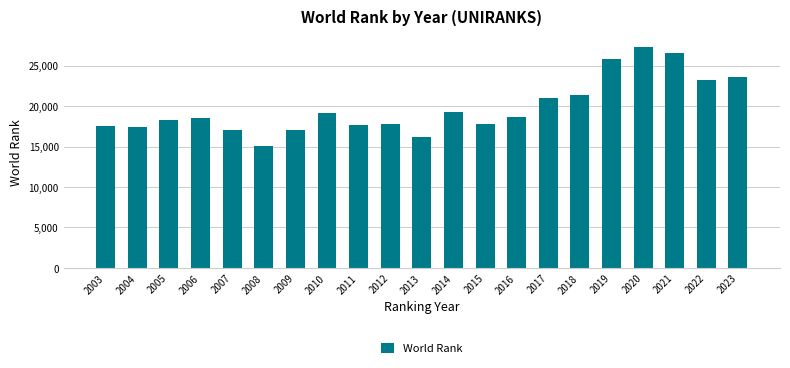

Which label corresponds to the largest value in the chart?

2020